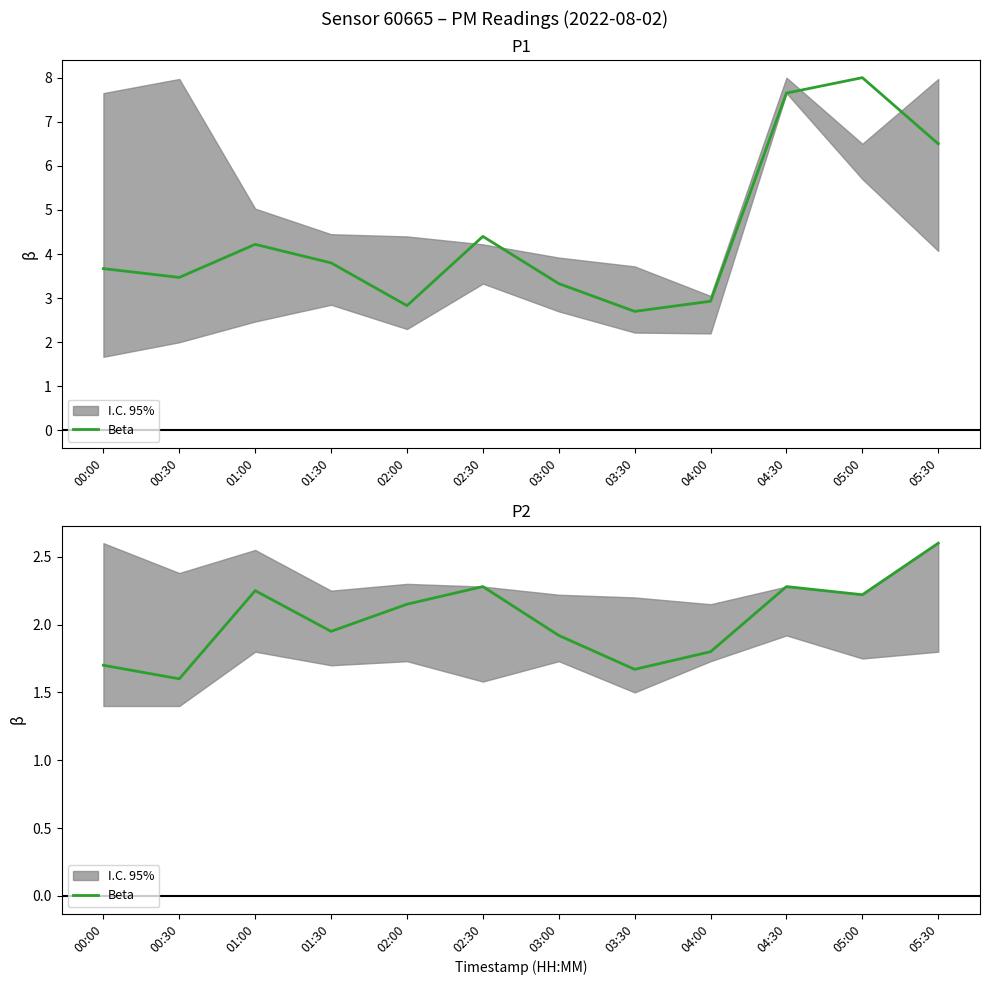

What is the difference between the second highest and second lowest values?

0.6